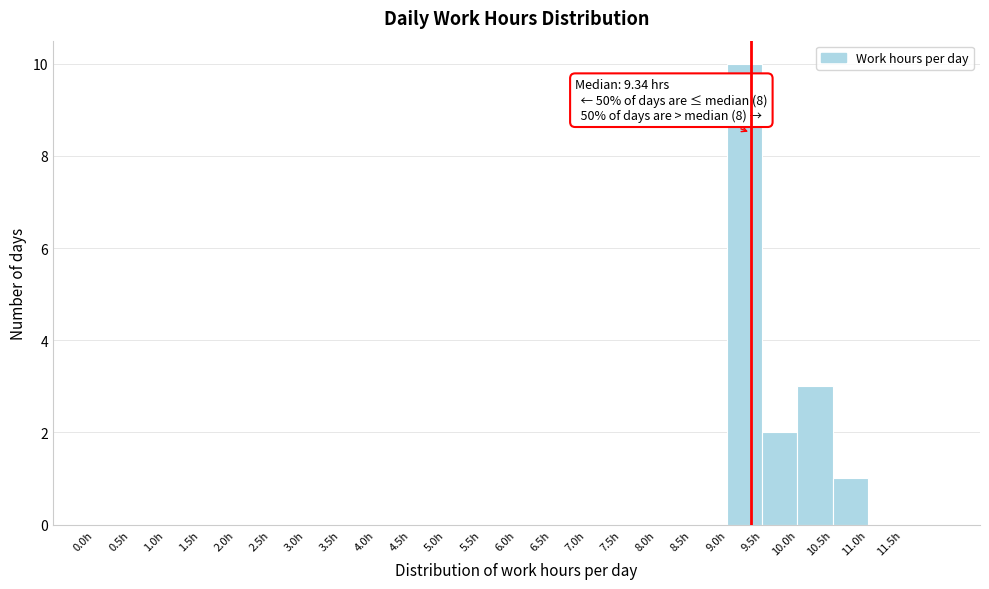

Which range on the x-axis has the tallest bar?

9.0 to 9.5